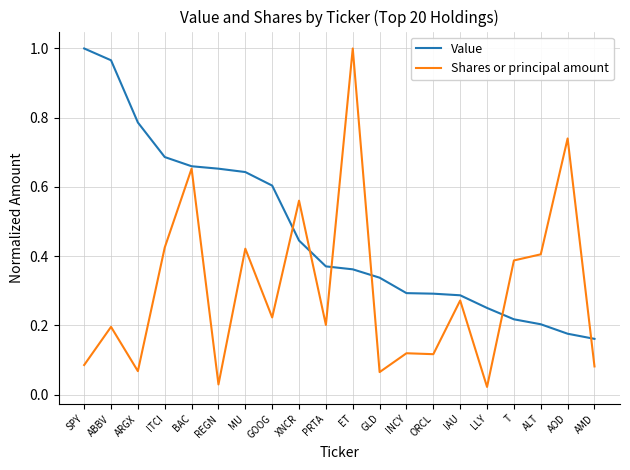

Which series has the largest total across all categories?

Value